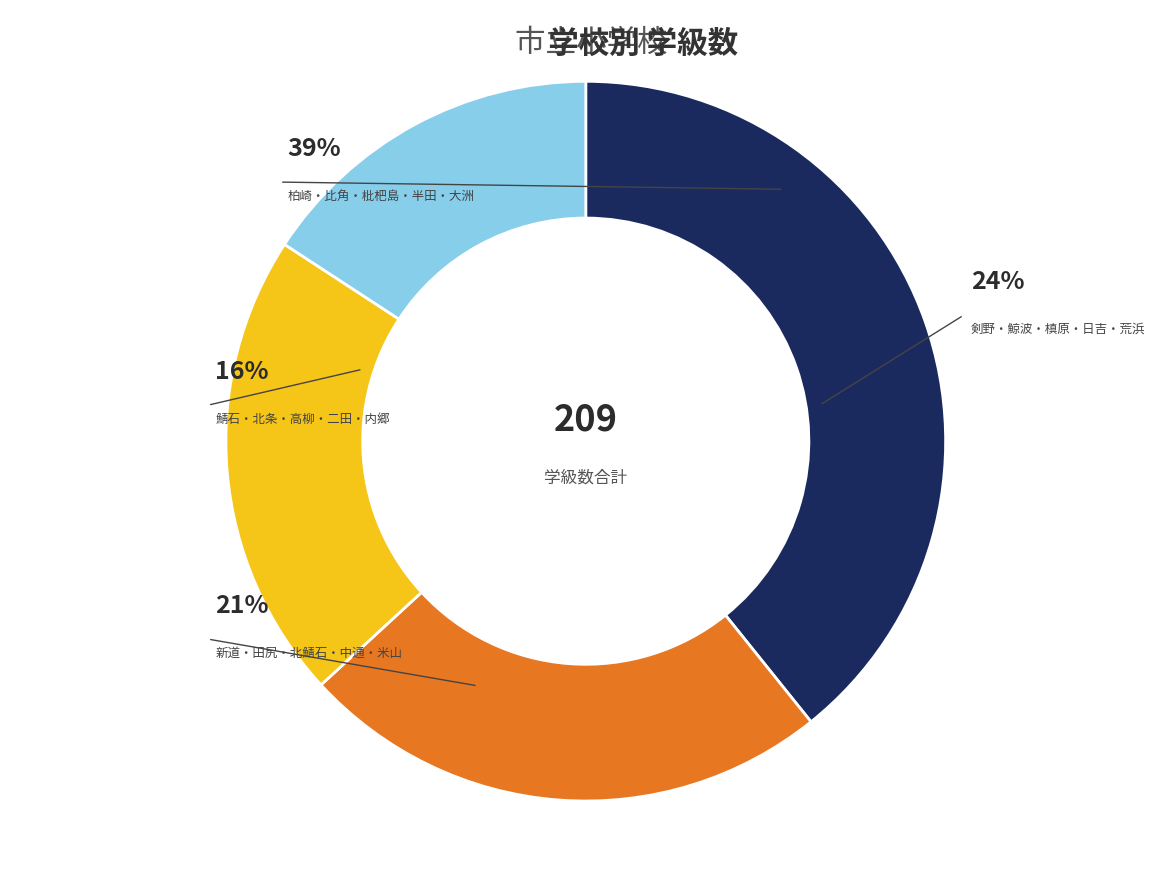

Which has a higher value, 北条 or 柏崎?

柏崎